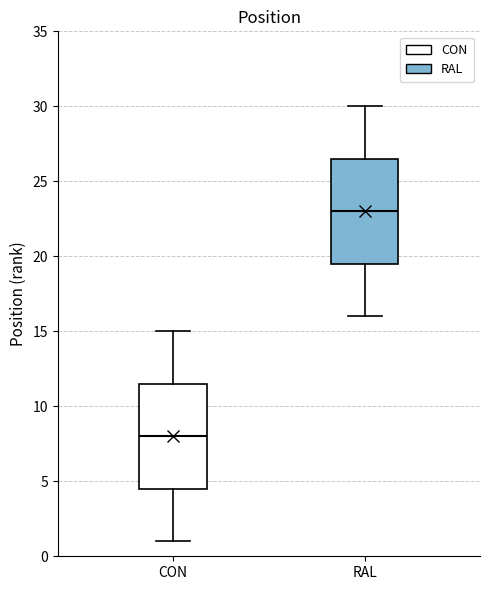

Reading left to right, transcribe this box plot: for each box, give where its median line is, the range the box spans, and where its two whiskers end, as read against the y-axis. The values are not printed on the chart, so give them approximately, as read against the axis.

CON: median 8.0, box 4.5 to 11.5, whiskers 1.0 to 15.0
RAL: median 23.0, box 19.5 to 26.5, whiskers 16.0 to 30.0